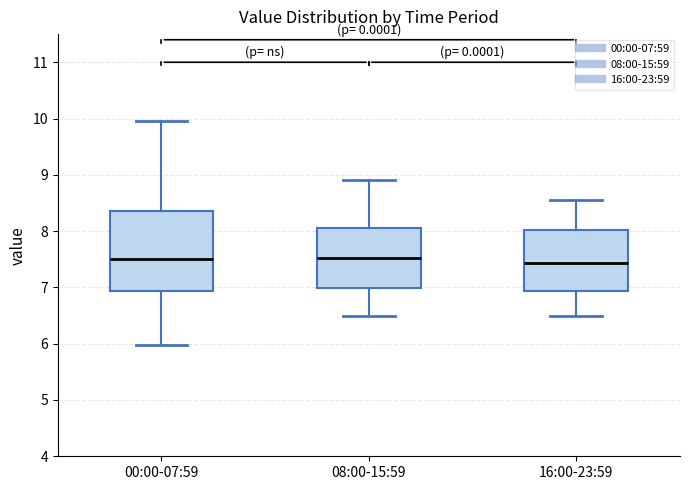

Where does the lower whisker of the box for 08:00-15:59 end on the y-axis? The values are not printed on the chart, so give them approximately, as read against the axis.

6.5